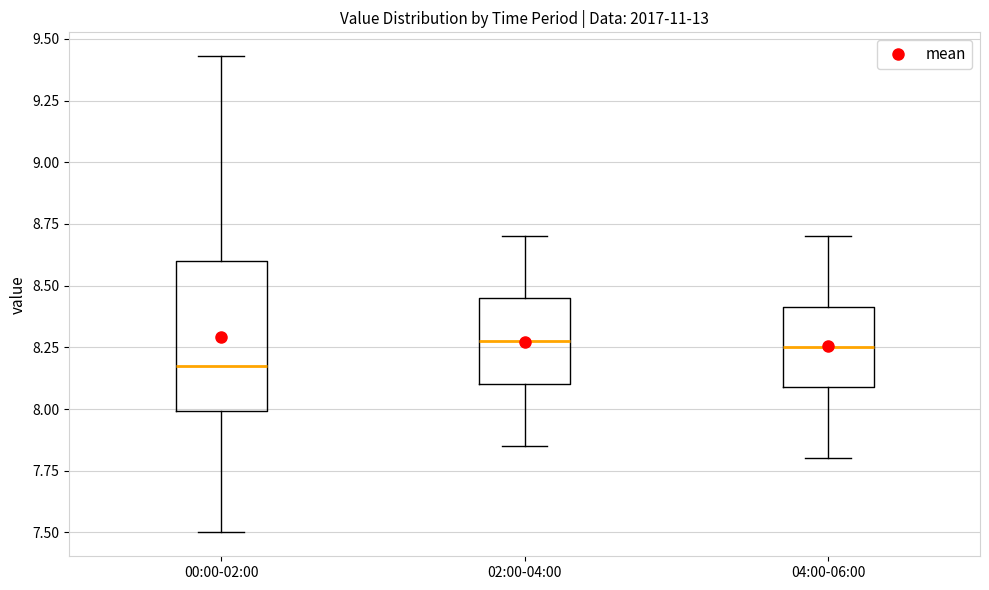

Reading left to right, transcribe this box plot: for each box, give where its median line is, the range the box spans, and where its two whiskers end, as read against the y-axis. The values are not printed on the chart, so give them approximately, as read against the axis.

00:00-02:00: median 8.20, box 8.00 to 8.60, whiskers 7.50 to 9.45
02:00-04:00: median 8.30, box 8.10 to 8.45, whiskers 7.85 to 8.70
04:00-06:00: median 8.25, box 8.10 to 8.40, whiskers 7.80 to 8.70